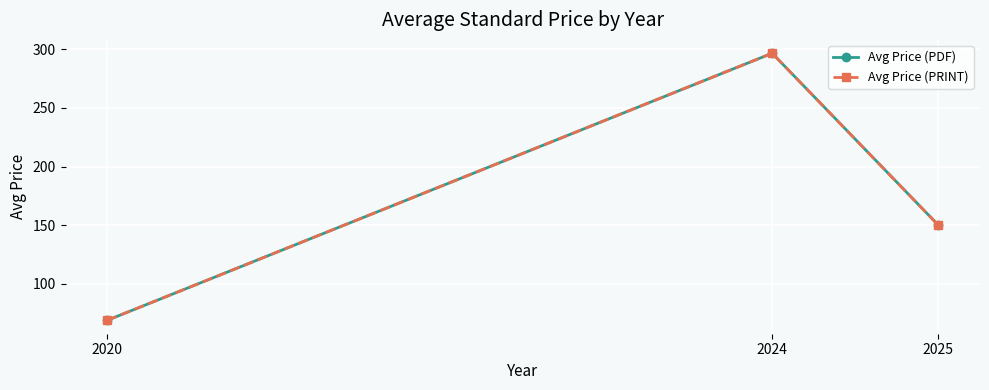

Does the chart have visible grid lines?

Yes